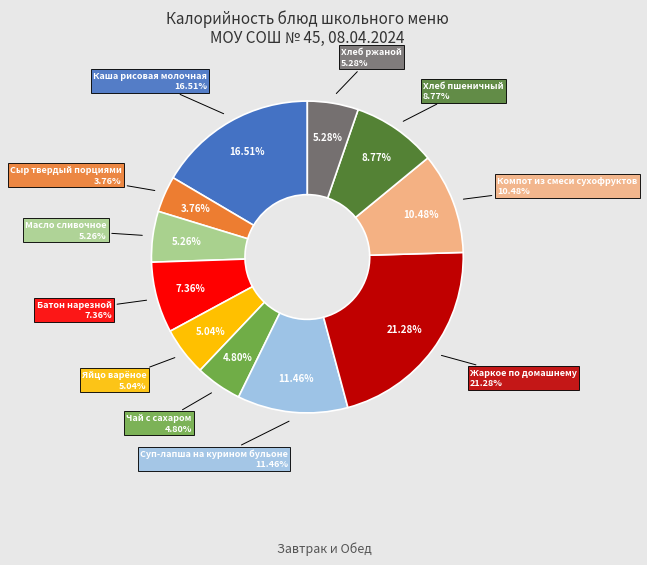

To the nearest percent, what is the average slice percentage?

9%